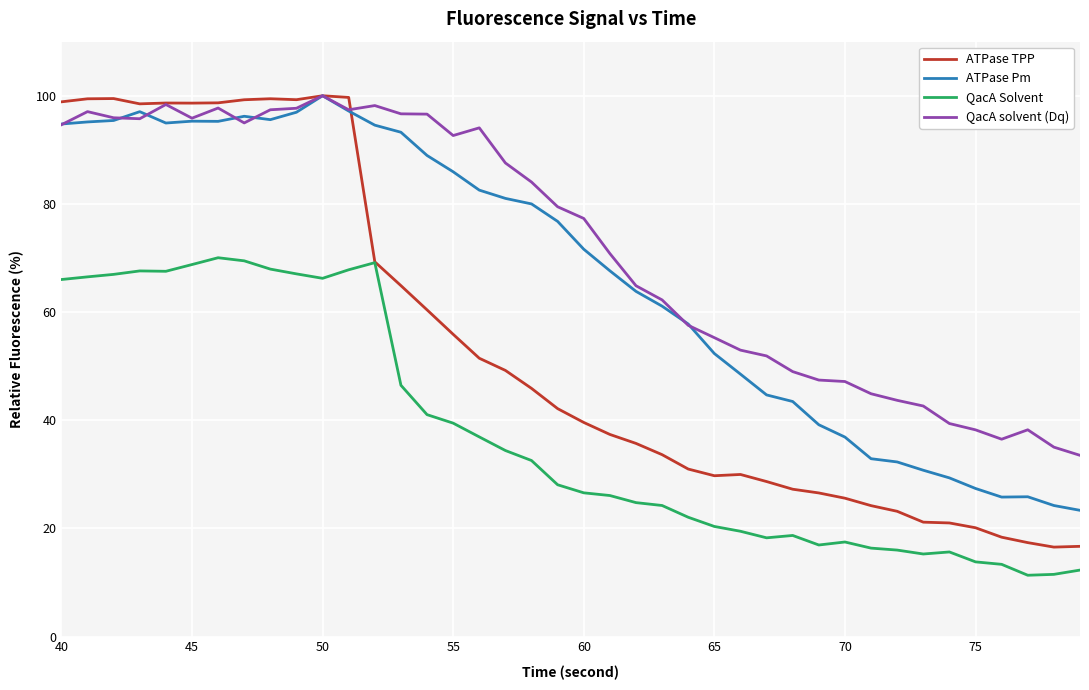

What is the minimum value for QacA solvent (Dq)?

33.5